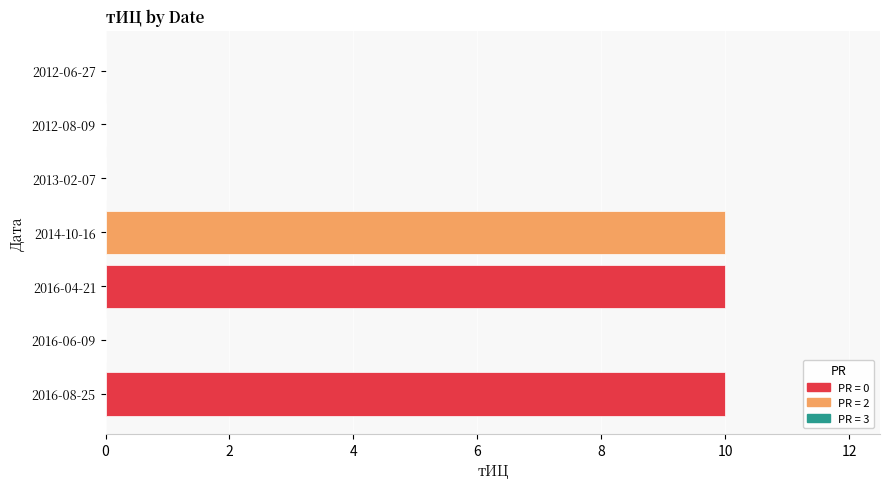

What is the greatest value displayed?

10